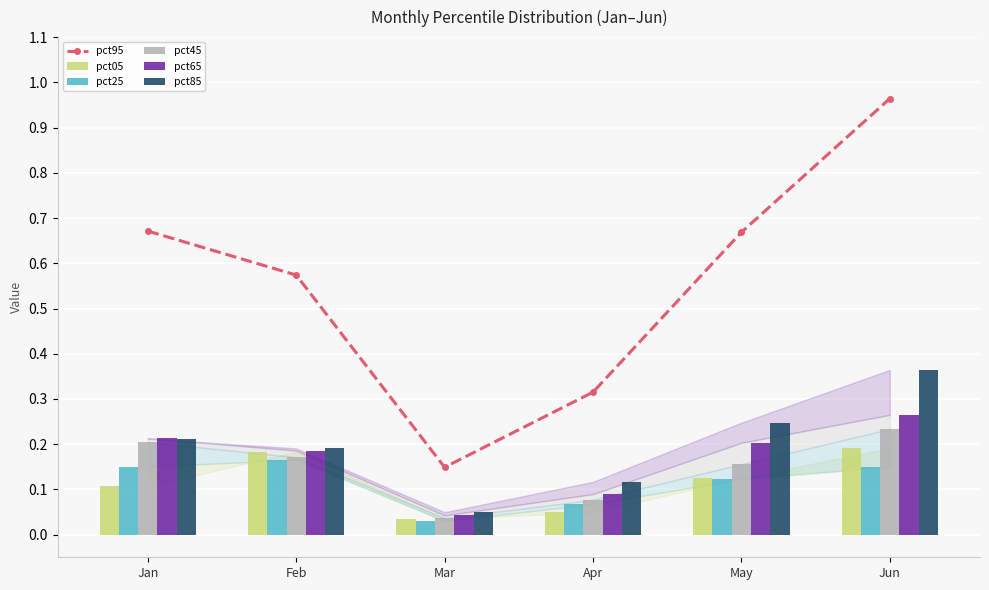

Reading left to right, transcribe all the data shown in this chart.

pct95: Jan=0.7	Feb=0.6	Mar=0.1	Apr=0.3	May=0.7	Jun=1.0
pct05: Jan=0.1	Feb=0.2	Mar=0.0	Apr=0.0	May=0.1	Jun=0.2
pct25: Jan=0.2	Feb=0.2	Mar=0.0	Apr=0.1	May=0.1	Jun=0.1
pct45: Jan=0.2	Feb=0.2	Mar=0.0	Apr=0.1	May=0.2	Jun=0.2
pct65: Jan=0.2	Feb=0.2	Mar=0.0	Apr=0.1	May=0.2	Jun=0.3
pct85: Jan=0.2	Feb=0.2	Mar=0.0	Apr=0.1	May=0.2	Jun=0.4